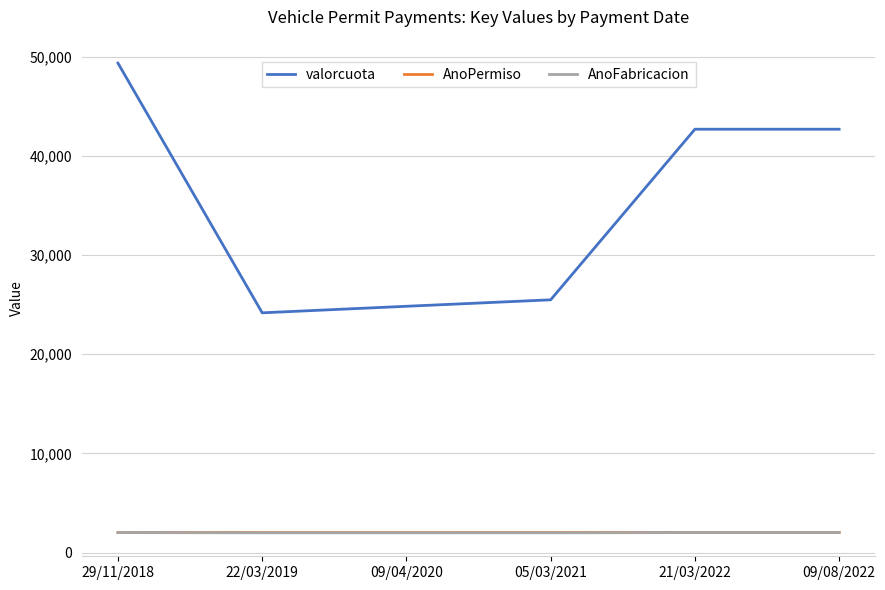

True or false: AnoPermiso and valorcuota cross at least once.

False